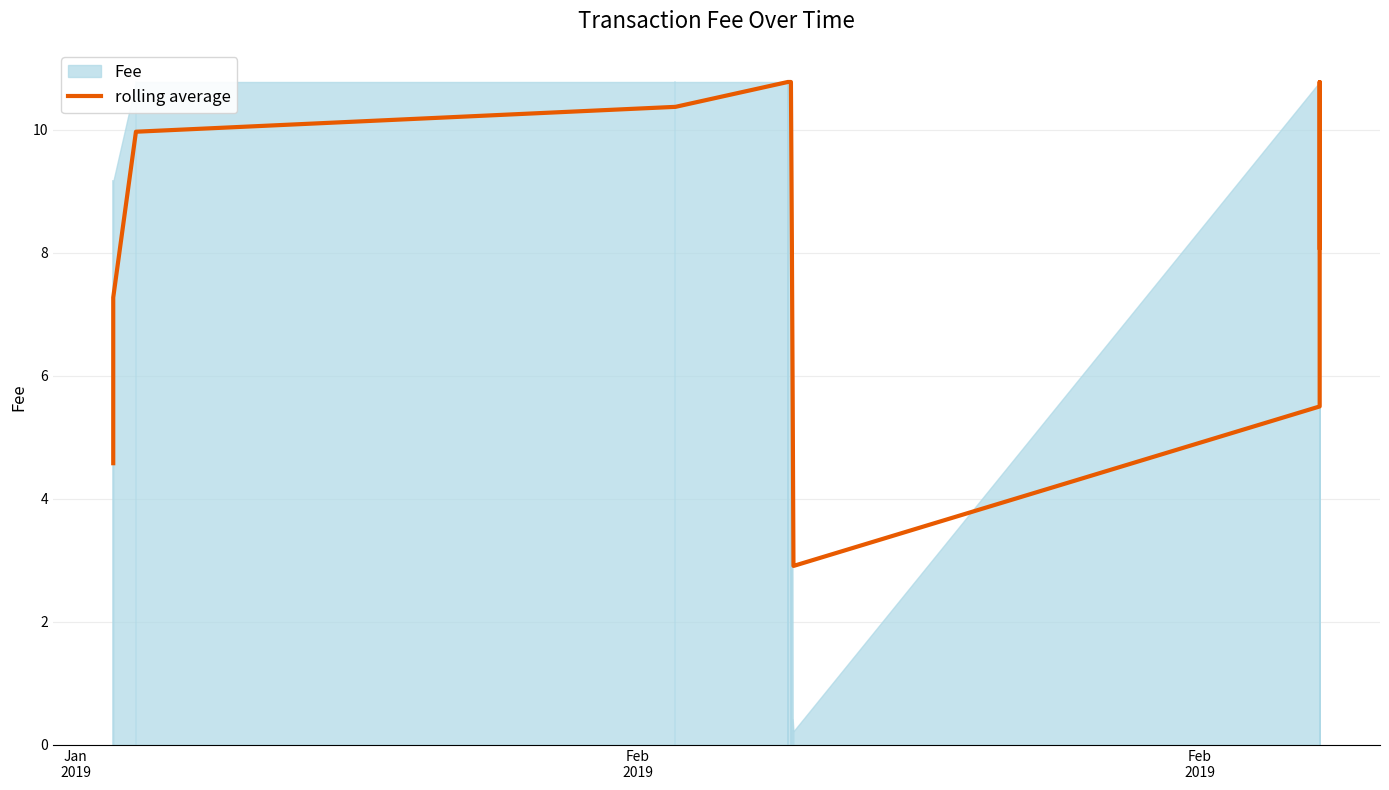

The chart shows a value of 2.9 at 19. True or false?

False